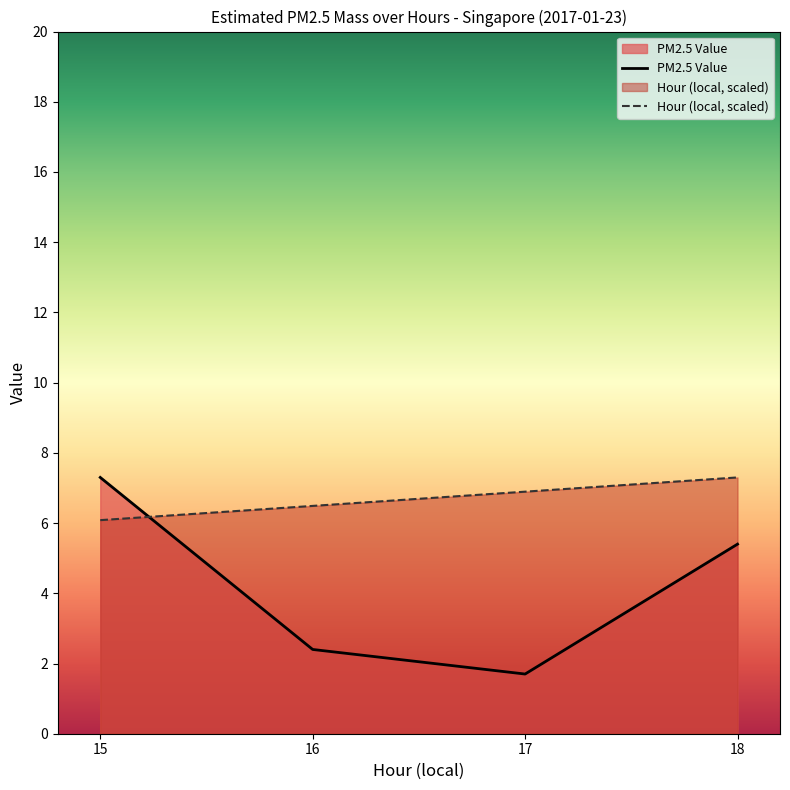

True or false: PM2.5 Value has a value of 4.2 at 15.

False